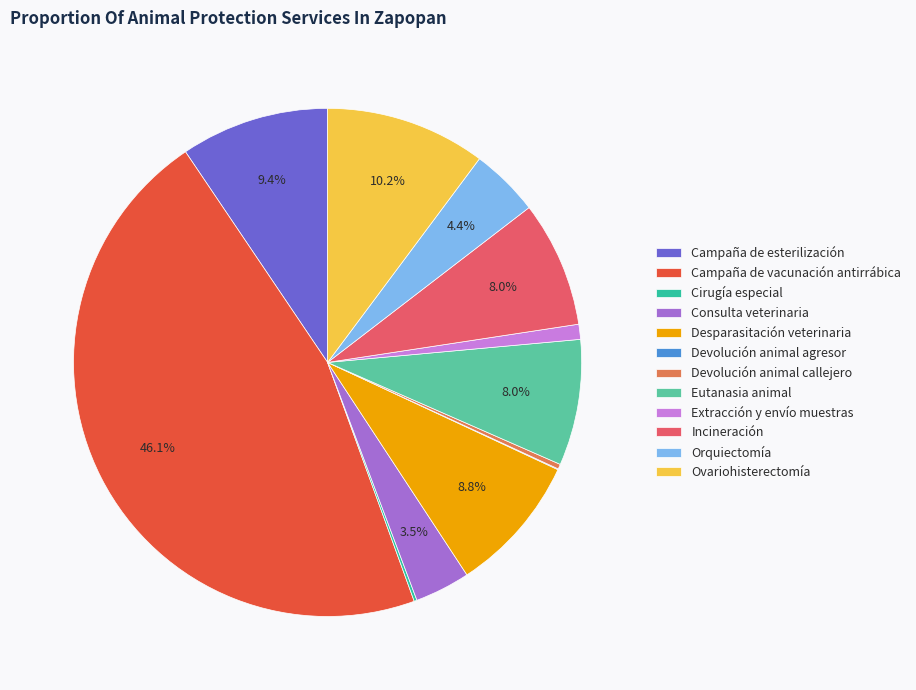

Which category has the biggest portion of the pie?

Campaña de vacunación antirrábica